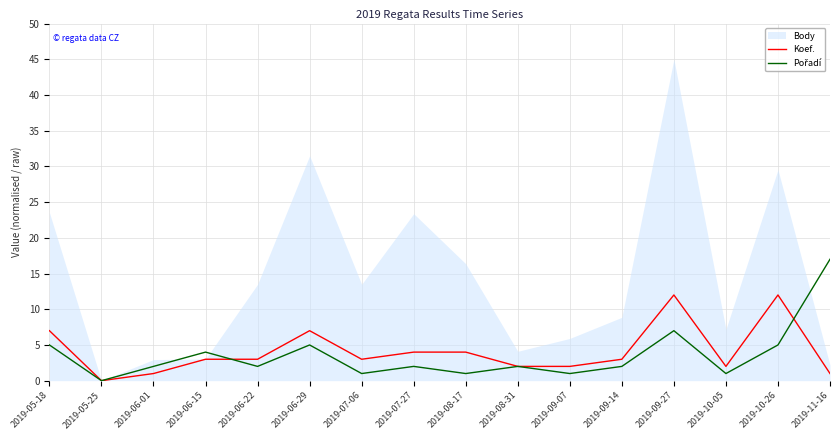

Is it true that Koef. equals 3 at 2019-06-22?

True